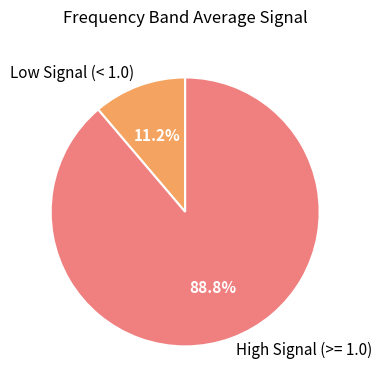

Rank the categories by value from highest to lowest.

High Signal (>= 1.0), Low Signal (< 1.0)